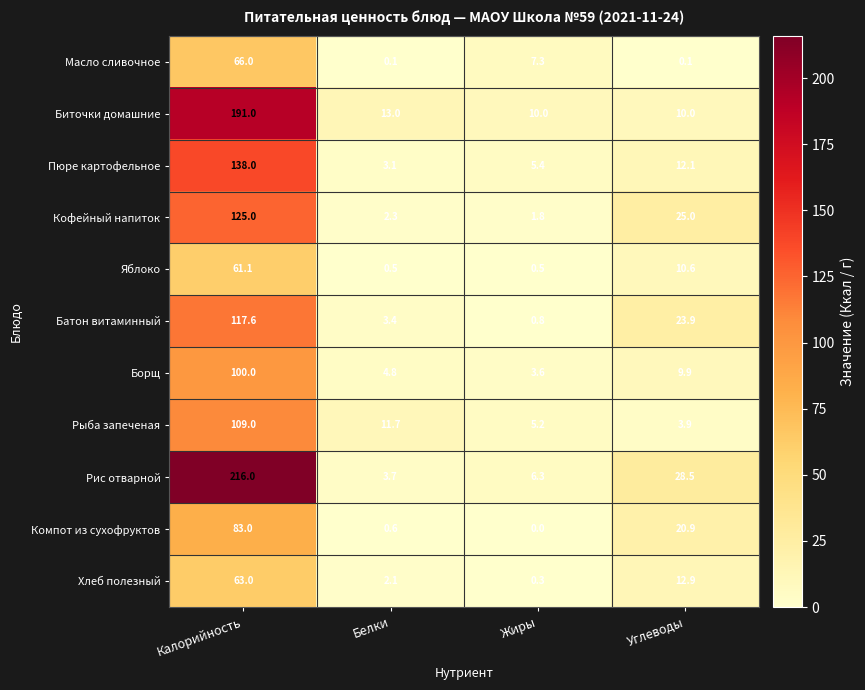

The Пюре картофельное series shows 5.4 at Жиры. True or false?

True